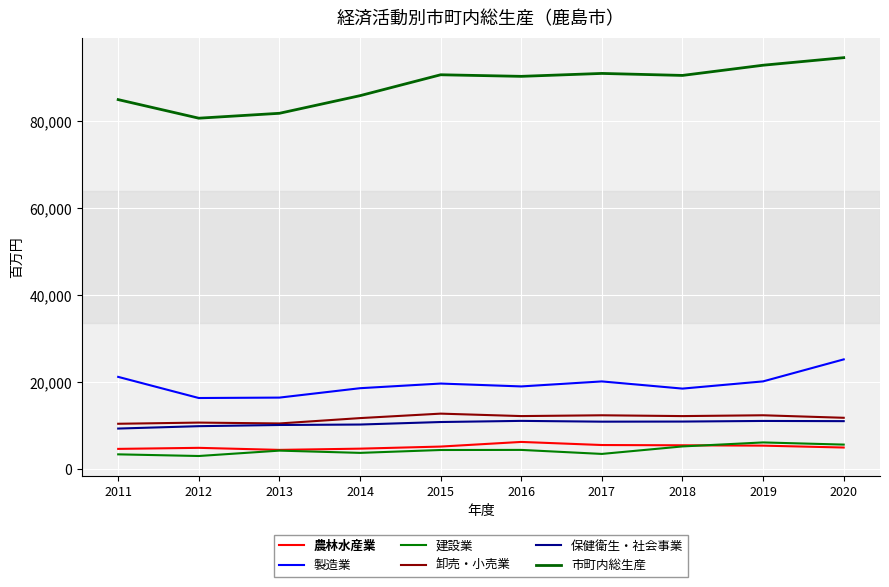

True or false: 建設業 and 製造業 intersect in this chart.

False